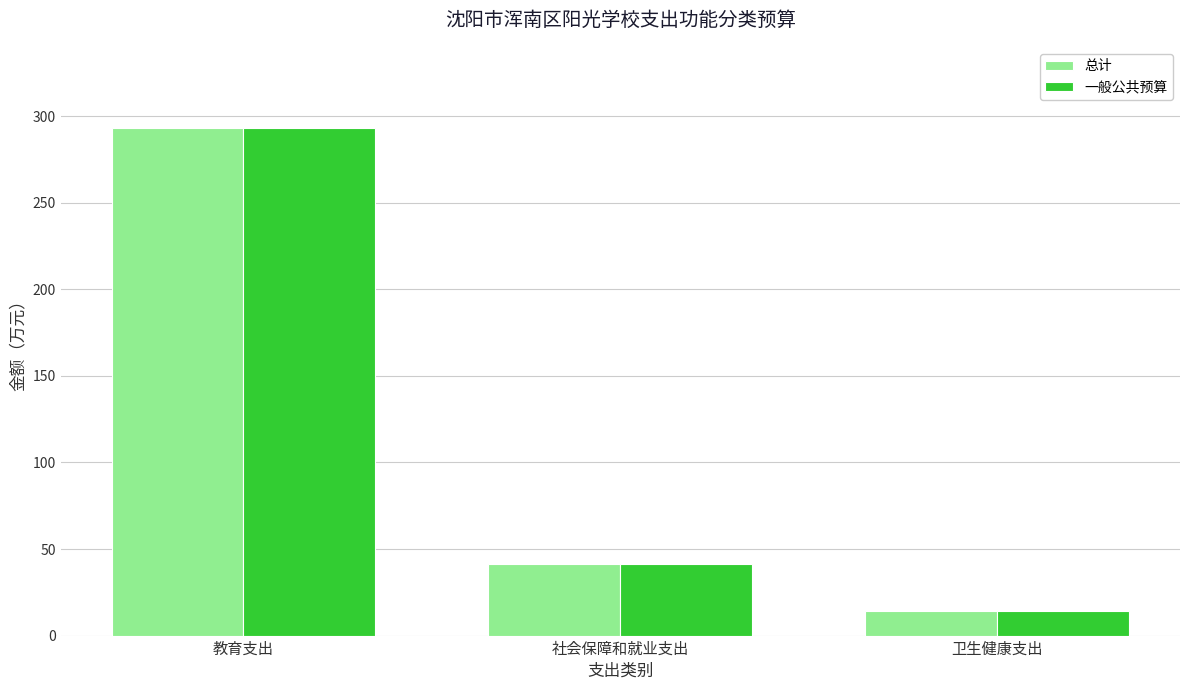

The 总计 series shows 405.7 at 教育支出. True or false?

False